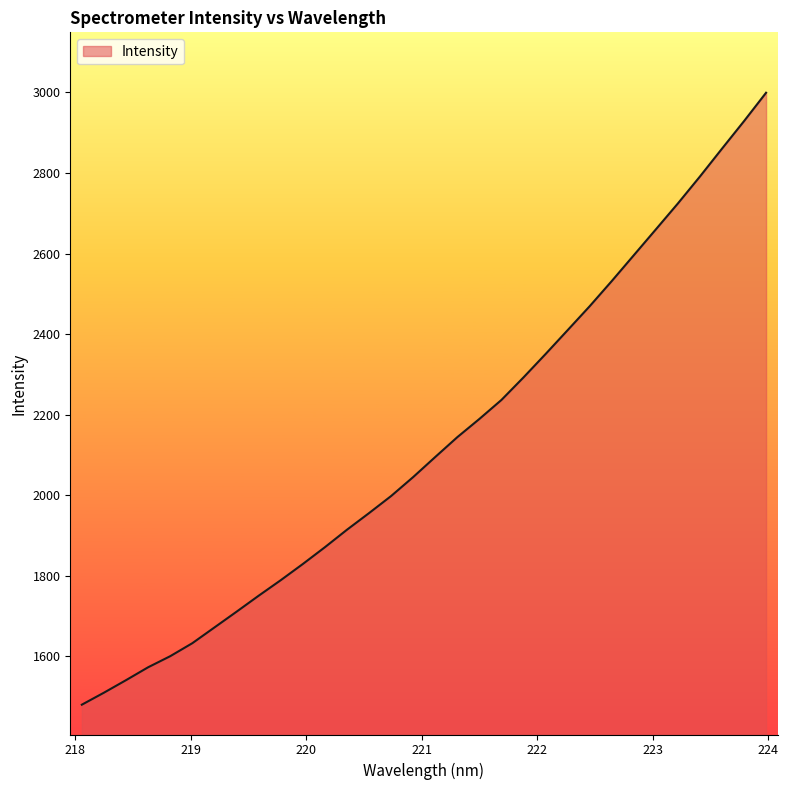

True or false: there are more than 0 points higher than both neighbors.

False